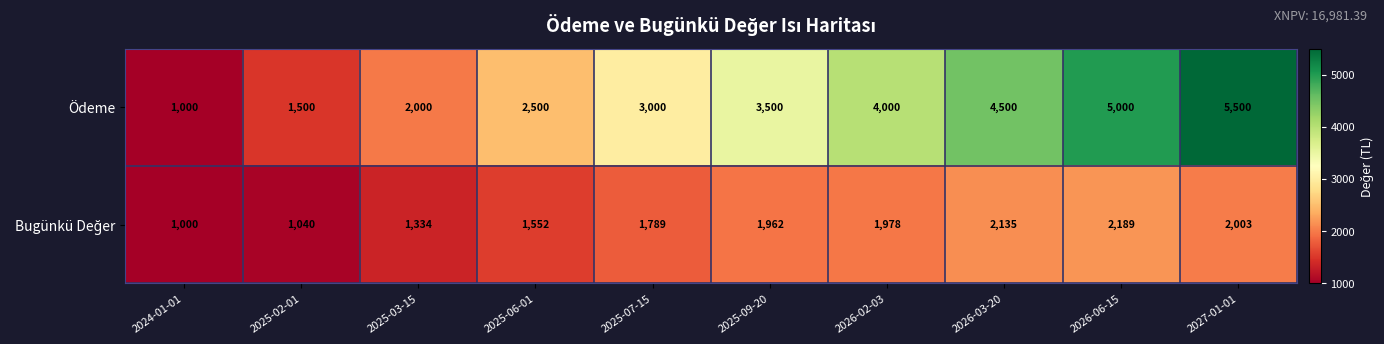

At which category is the sum across all series the highest?

2027-01-01